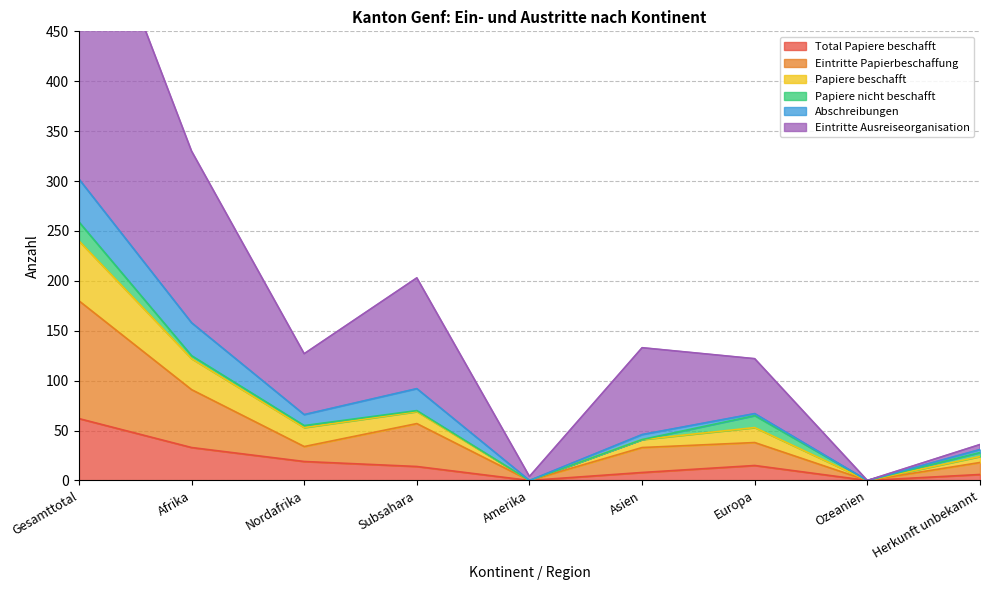

What is the greatest value displayed?

625